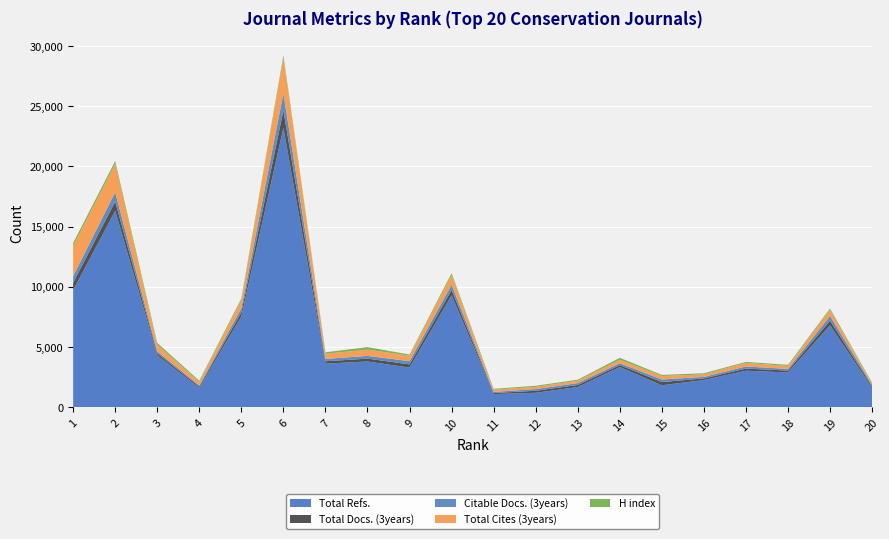

Reading left to right, extract all data points from this chart.

Total Refs.: 9721	16317	4308	1597	7544	23215	3618	3798	3288	9299	1087	1196	1676	3336	1818	2257	3030	2886	6803	1599
Total Docs. (3years): 620	766	165	112	338	1431	195	234	268	435	90	165	167	158	267	132	176	153	382	125
Citable Docs. (3years): 545	764	163	98	330	1421	194	229	266	429	89	140	157	156	214	128	174	138	381	124
Total Cites (3years): 2505	2362	550	294	694	2955	436	517	459	816	183	187	200	291	292	203	302	246	519	129
H index: 249	235	150	99	124	206	117	211	90	153	74	90	83	161	89	97	81	92	112	62